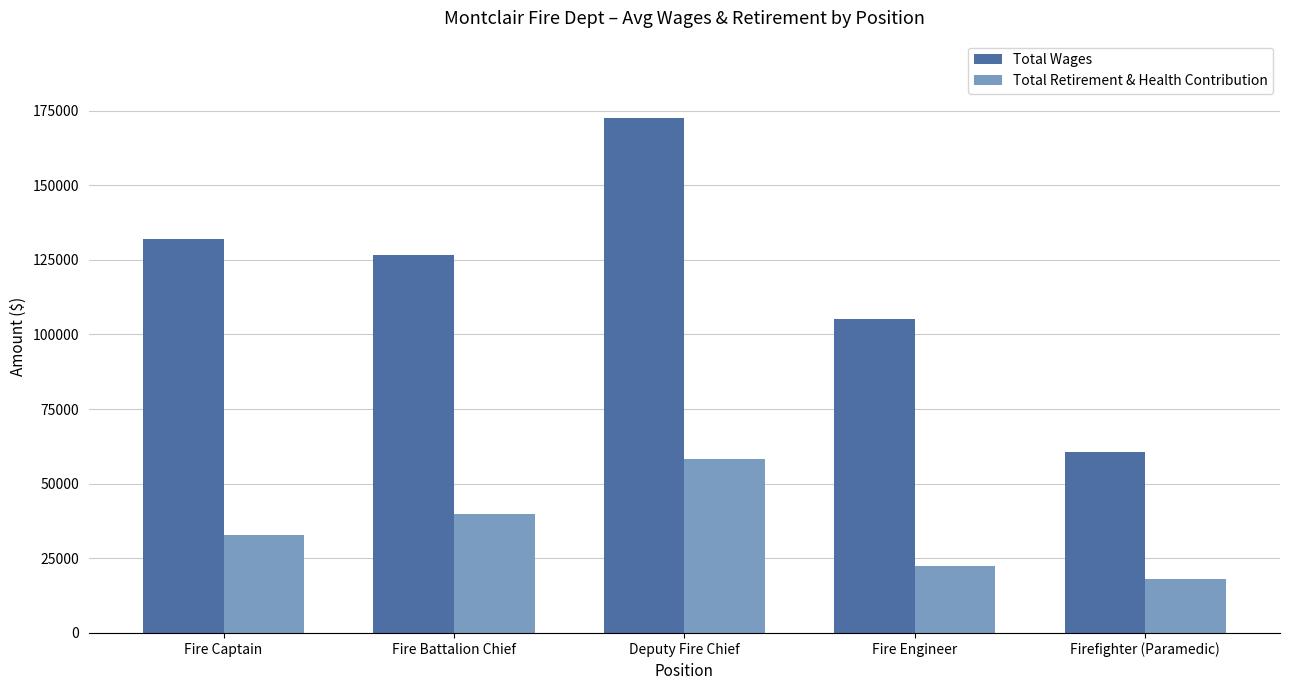

What value does the Total Wages series have at Firefighter (Paramedic)?

60780.4